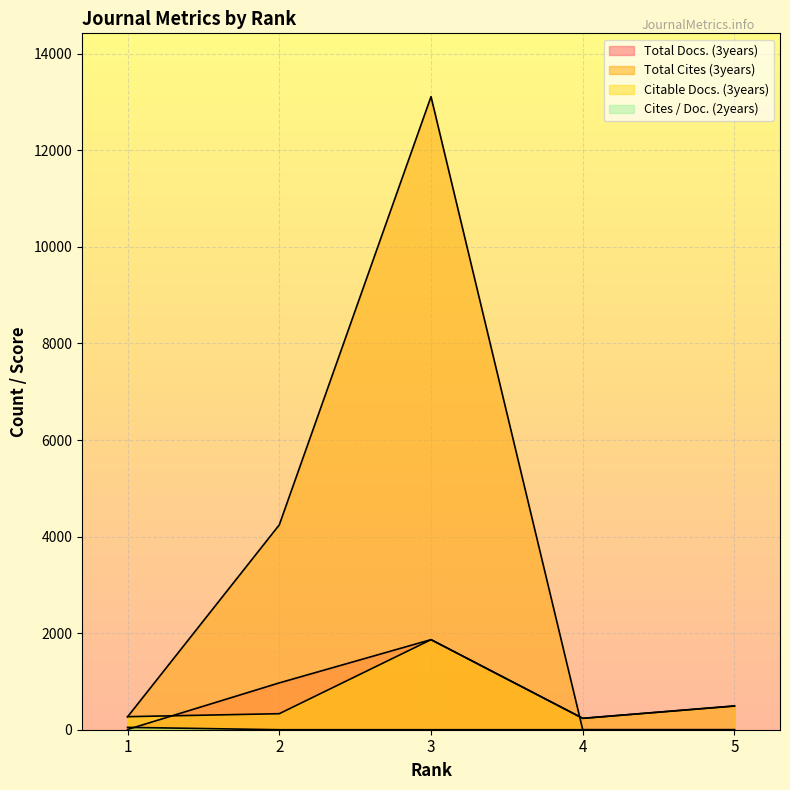

List the series in order of their peak value, lowest first.

Cites / Doc. (2years), Citable Docs. (3years), Total Docs. (3years), Total Cites (3years)